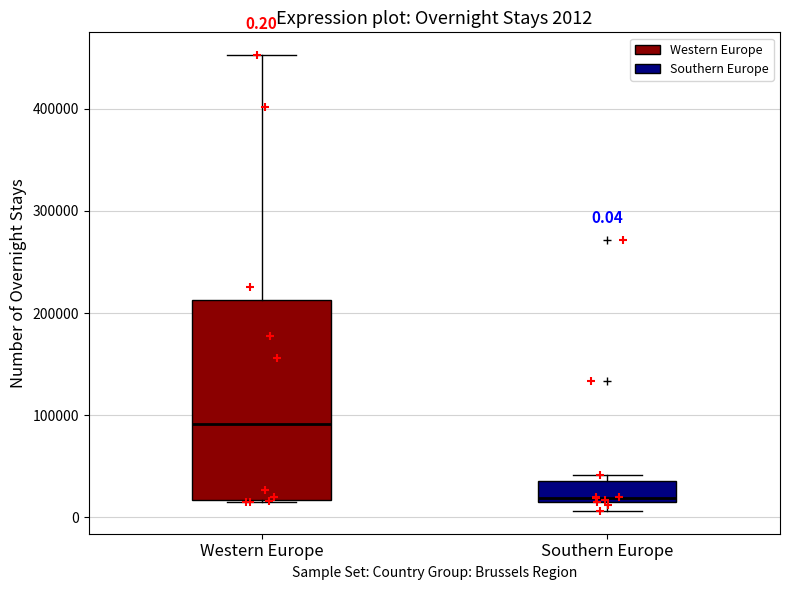

Which box has the highest median line?

Western Europe